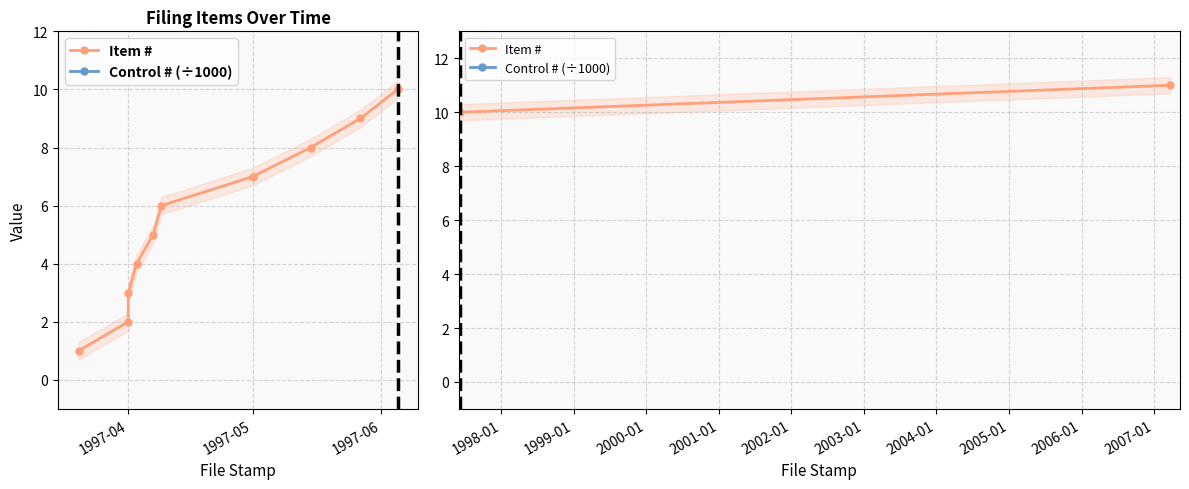

At which label does Control # (÷1000) reach its peak?

1997-04